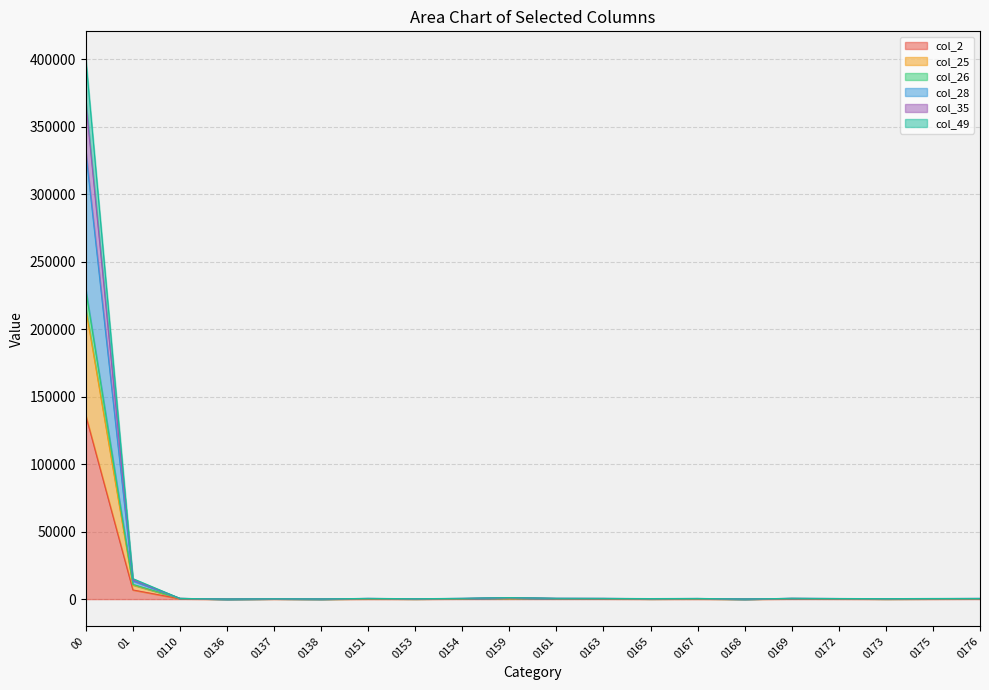

What are all the series names shown in the legend?

col_2, col_25, col_26, col_28, col_35, col_49